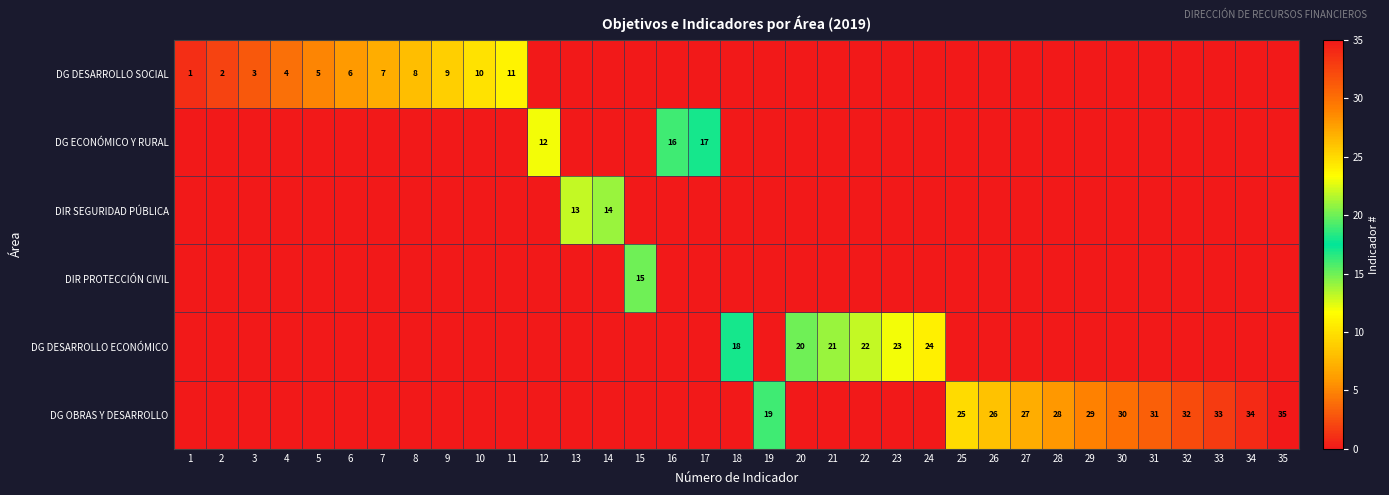

What is the difference between the maximum and minimum values in the DG DESARROLLO SOCIAL series?

11